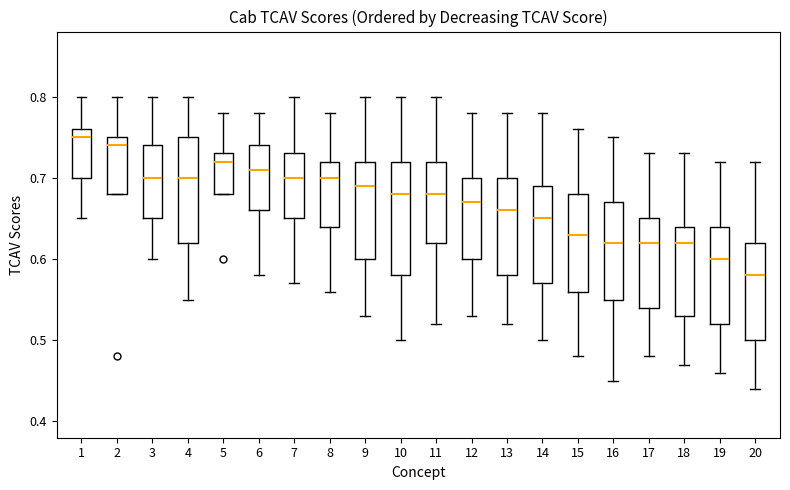

Which box is the tallest, from its lower edge to its upper edge?

10